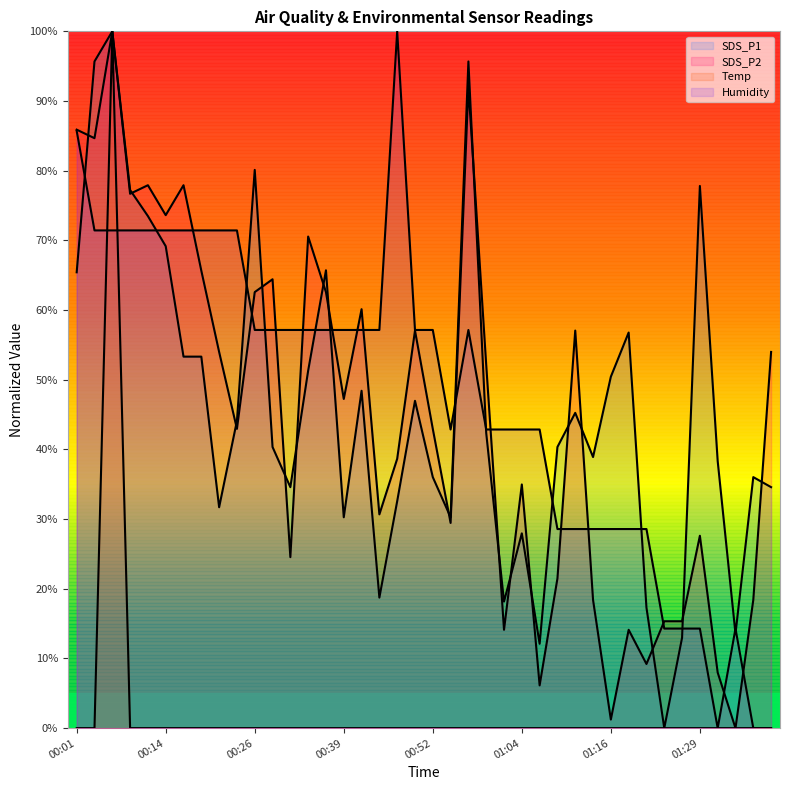

What is the value of the SDS_P1 point at the 29th from the left?

45.2